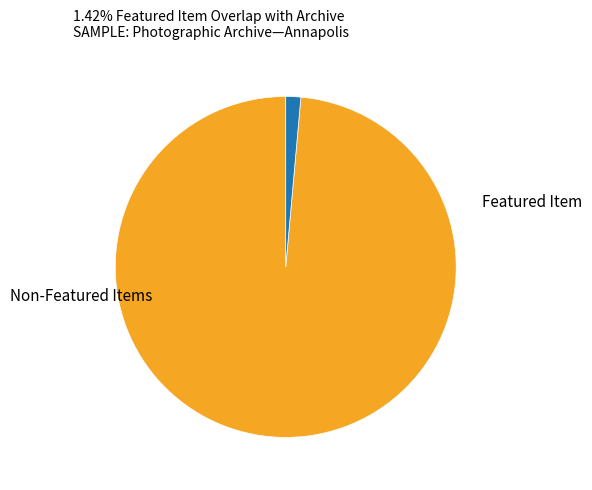

Is there a majority slice in this chart?

Yes